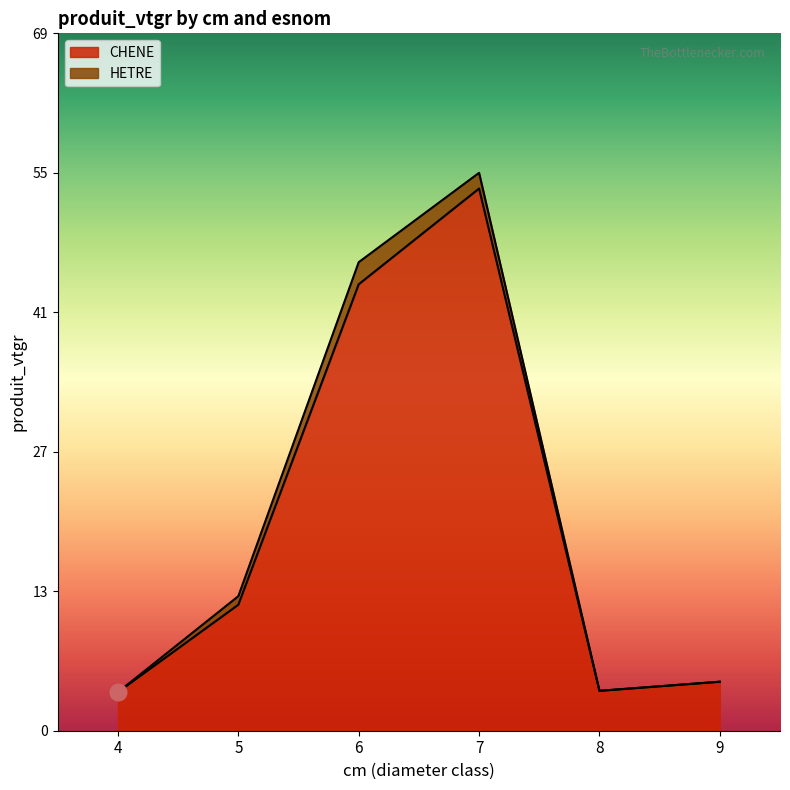

Reading left to right, transcribe all the data shown in this chart.

3.8	12.5	44.4	53.9	4.0	4.9